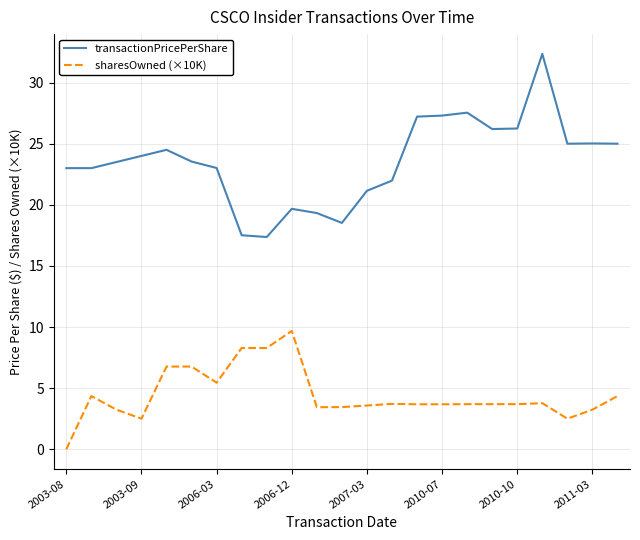

Rank the series by their average value, from highest to lowest.

transactionPricePerShare, sharesOwned (×10K)